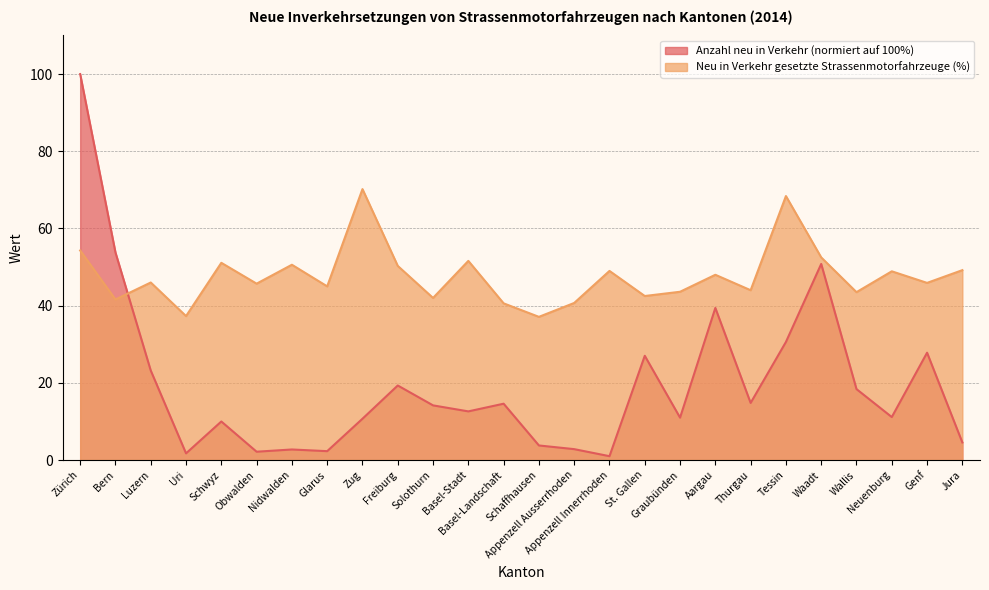

Is the value of Anzahl neu in Verkehr gesetzter Strassenfahrzeuge at St. Gallen greater than the value of Neu in Verkehr gesetzte Strassenmotorfahrzeuge (%) at Zürich?

No